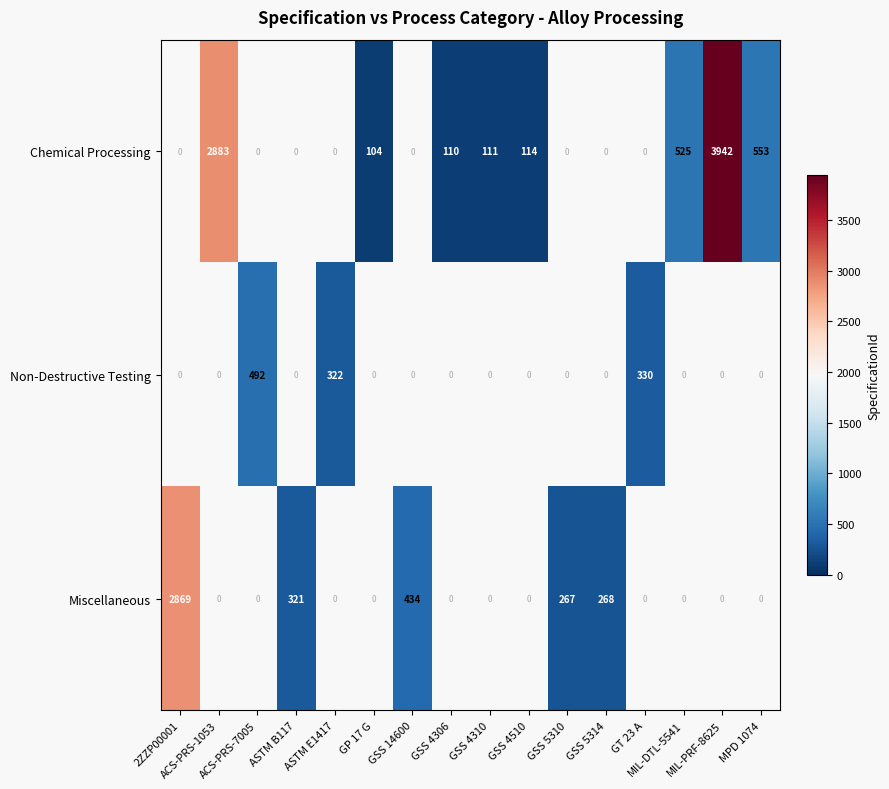

Where does the Chemical Processing series first go above 110?

ACS-PRS-1053